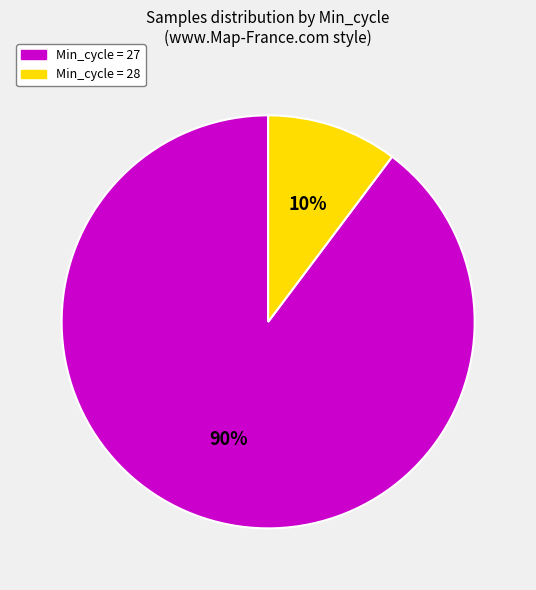

To the nearest percent, what is the difference between the largest and smallest slice percentages?

80%